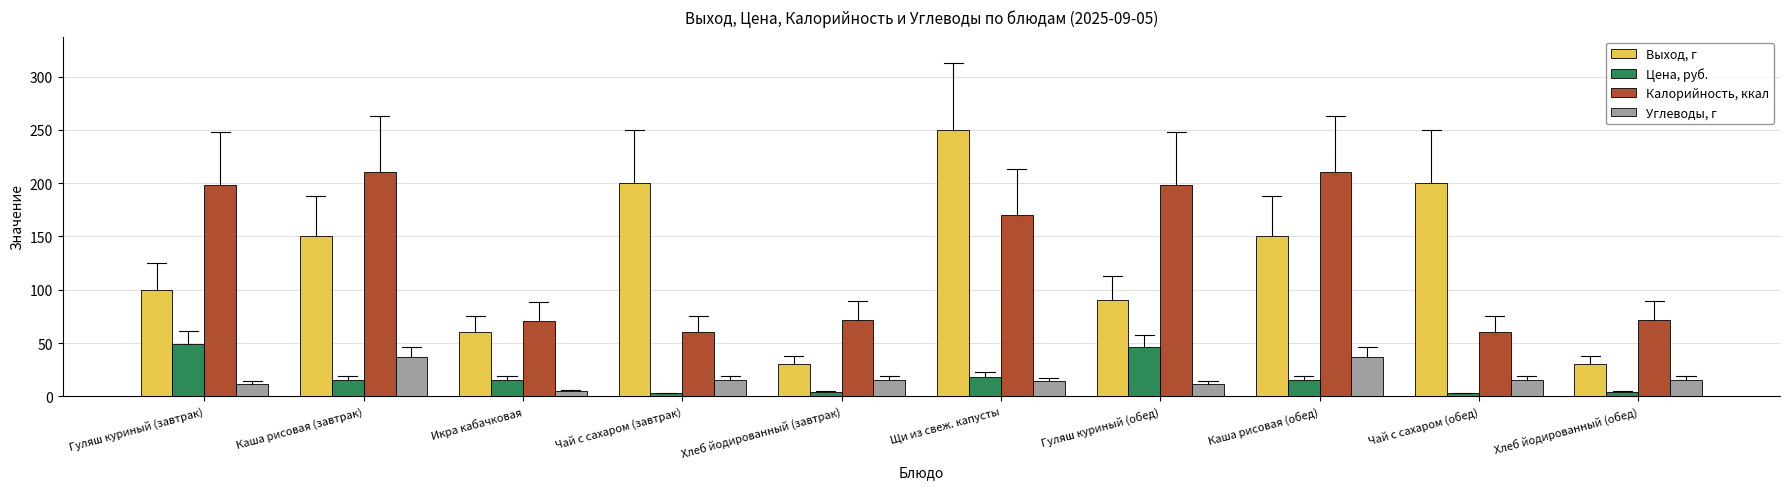

What is the total value across all series at Чай с сахаром (завтрак)?

277.7